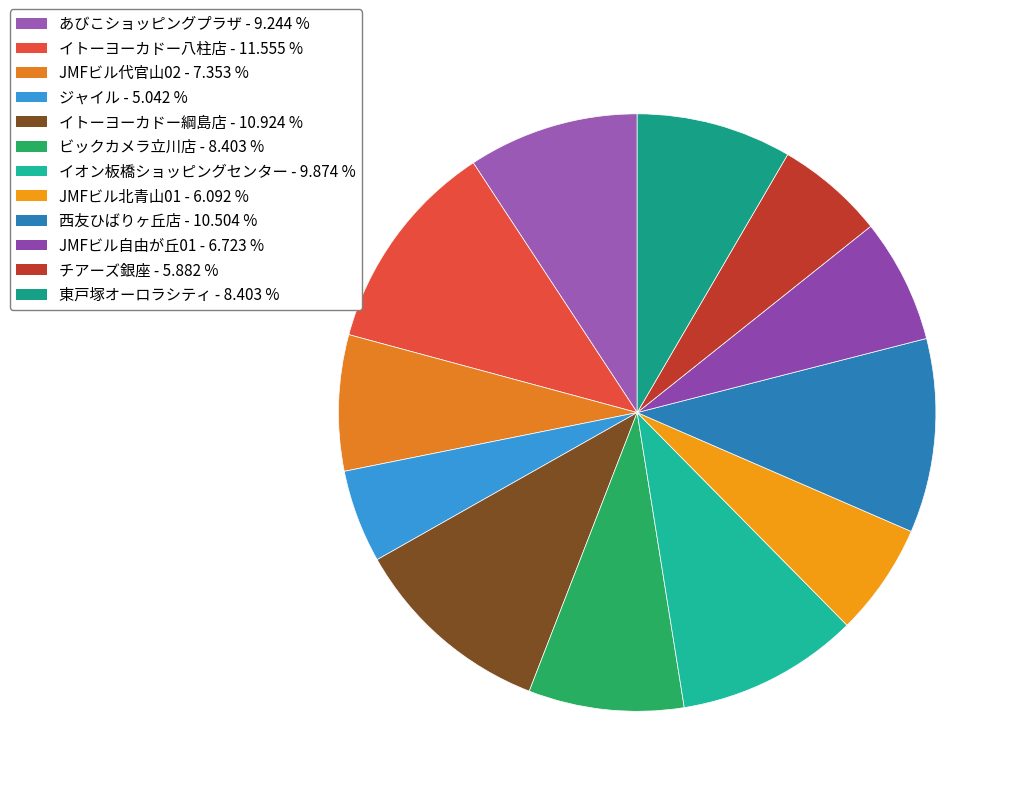

Between 西友ひばりヶ丘店 and ジャイル, which is larger?

西友ひばりヶ丘店